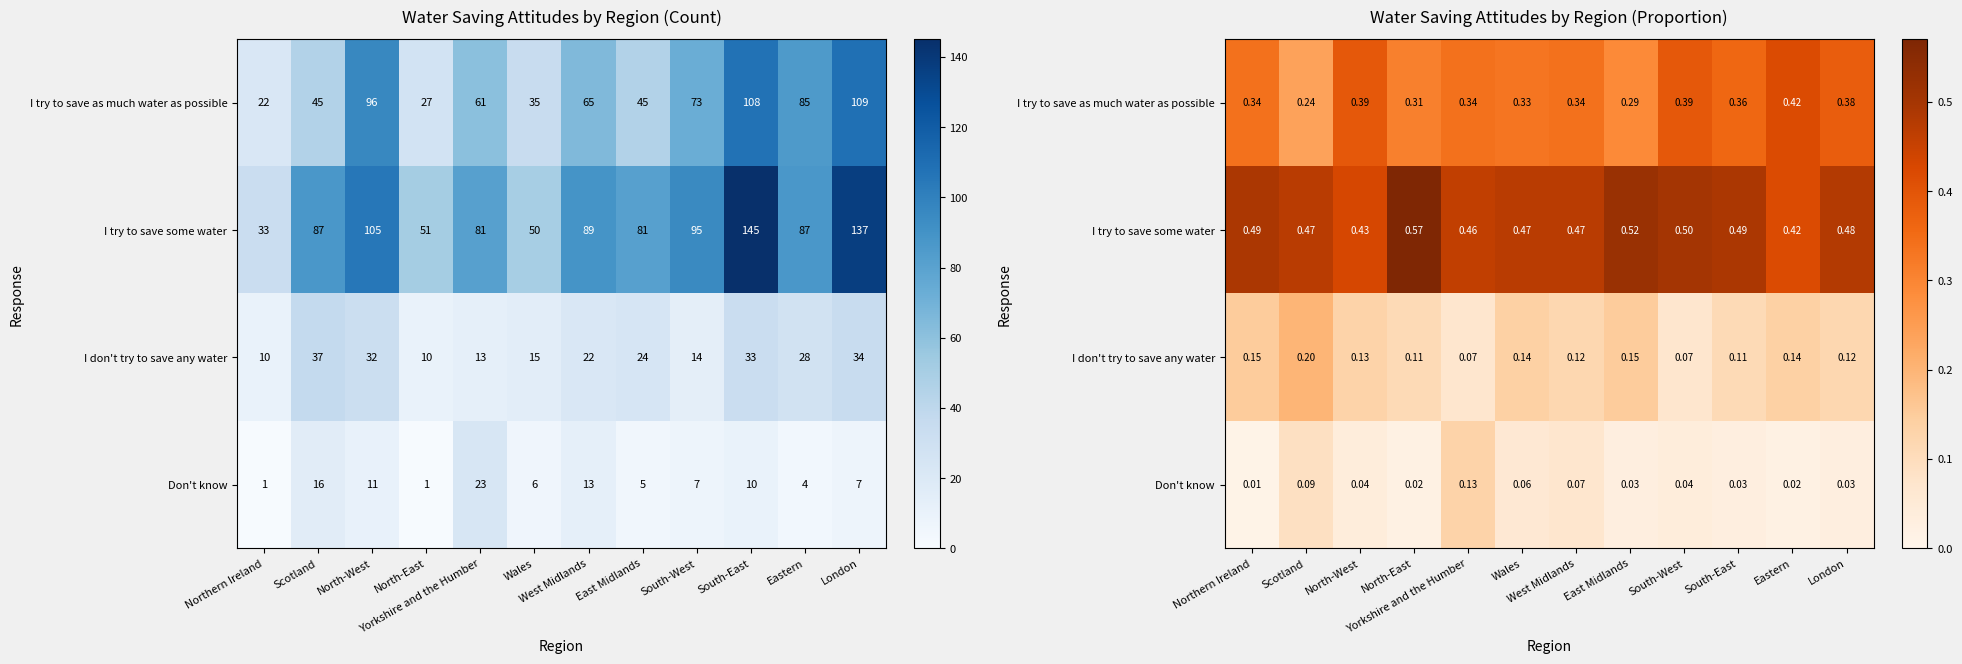

The I try to save some water series shows 0.4 at North-West. True or false?

True